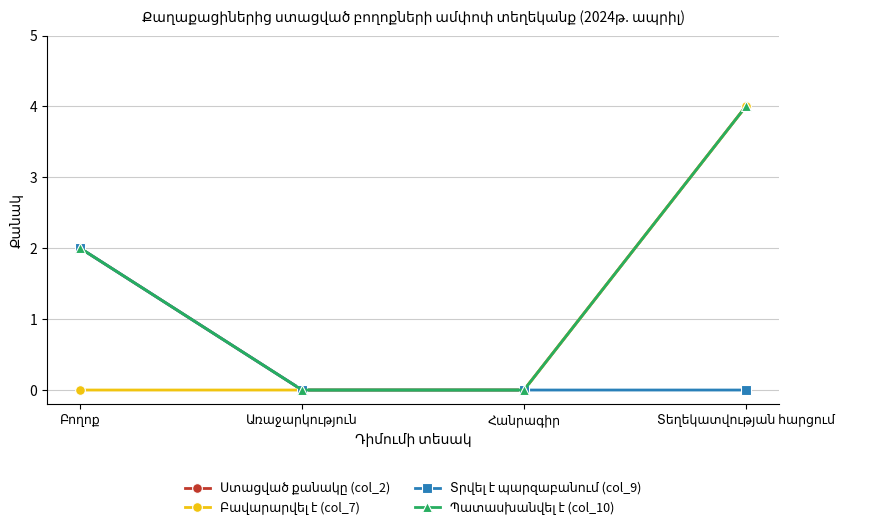

Does the chart have visible grid lines?

Yes